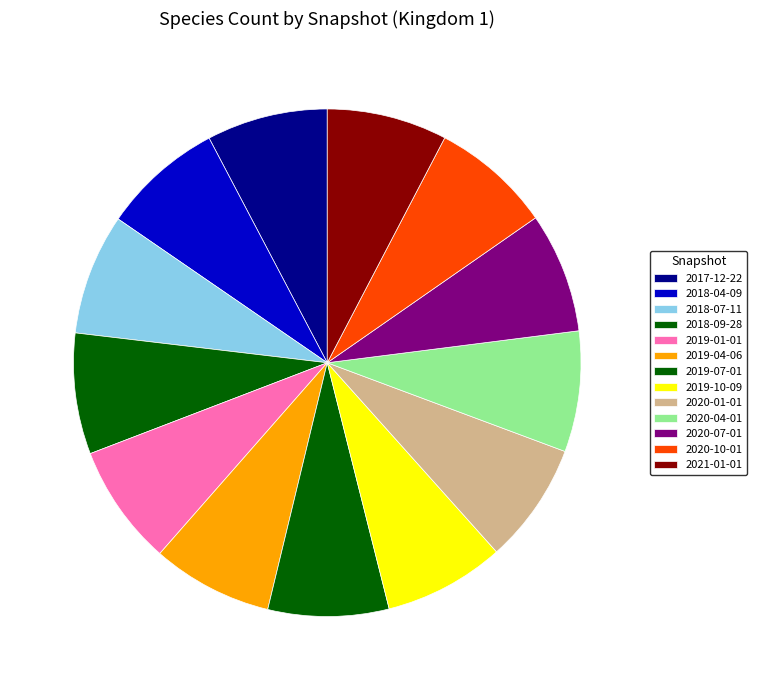

What is the largest slice in the pie chart?

2017-12-22